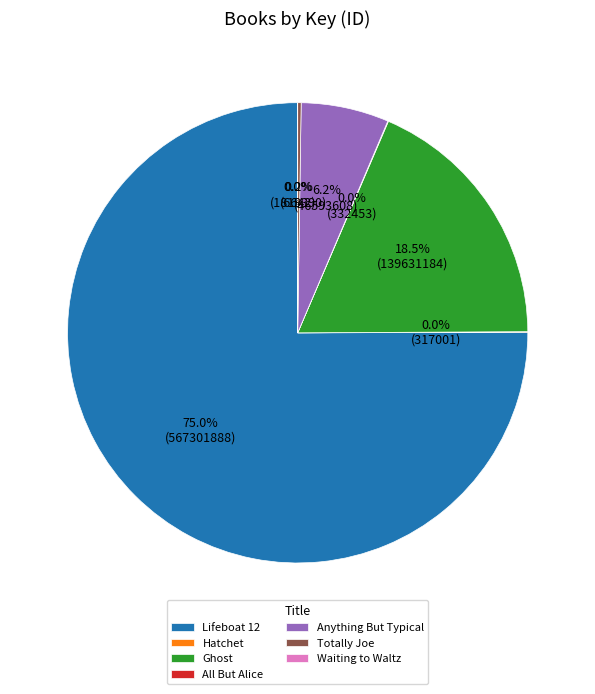

Is there any slice that represents more than half of the pie?

Yes